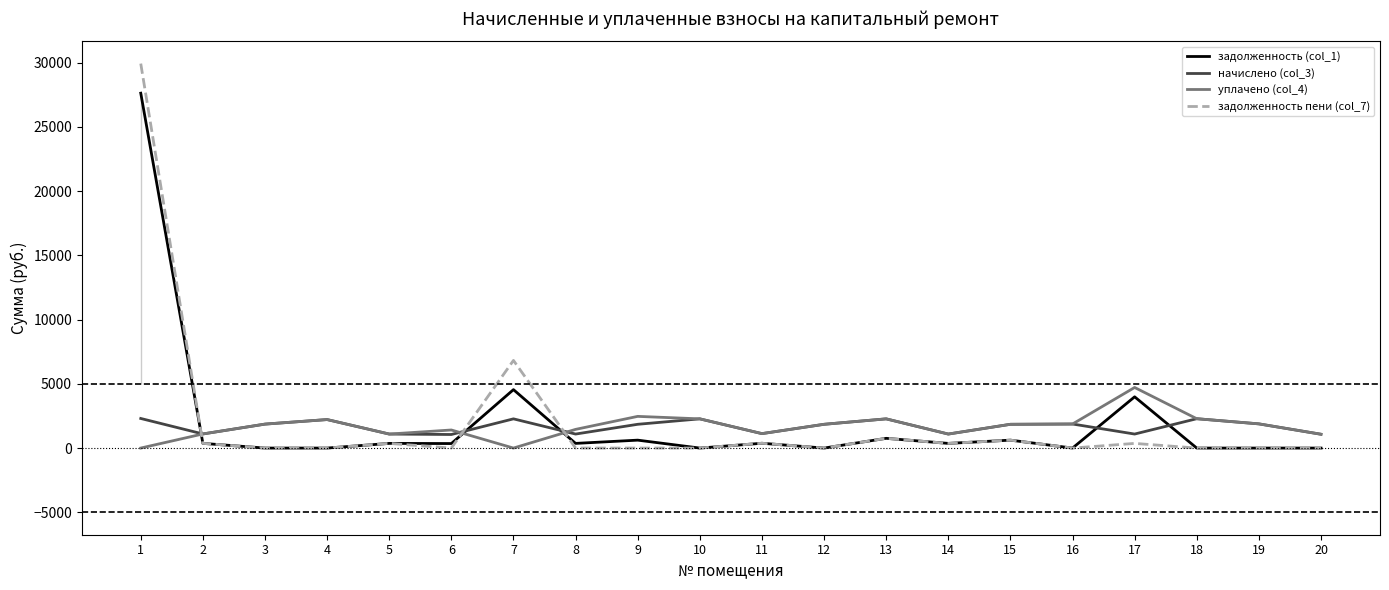

True or false: уплачено (col_4) has more than 0 interior local peaks.

True